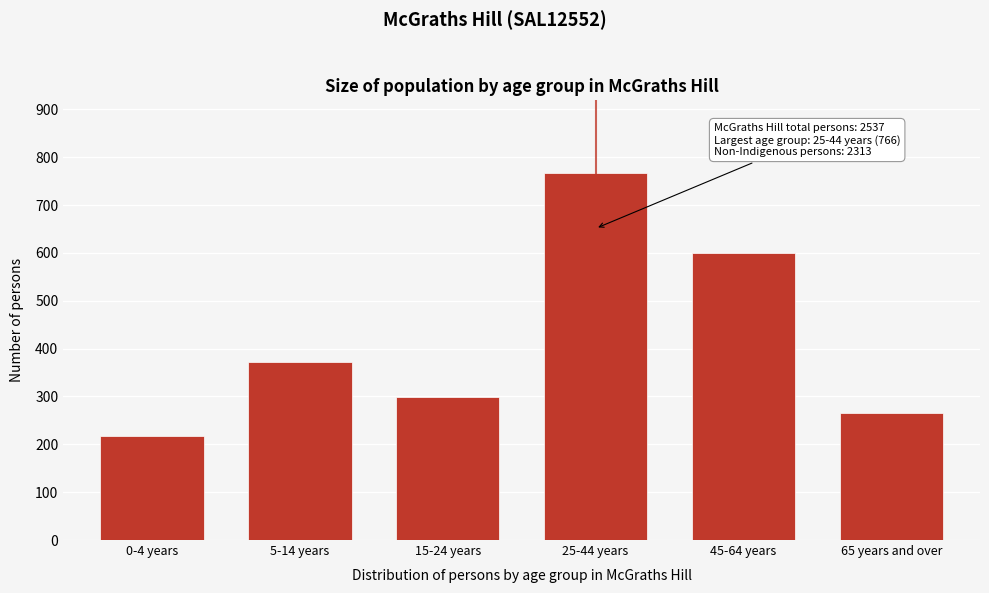

Reading right to left, extract all data points from this chart.

266	600	766	299	373	218